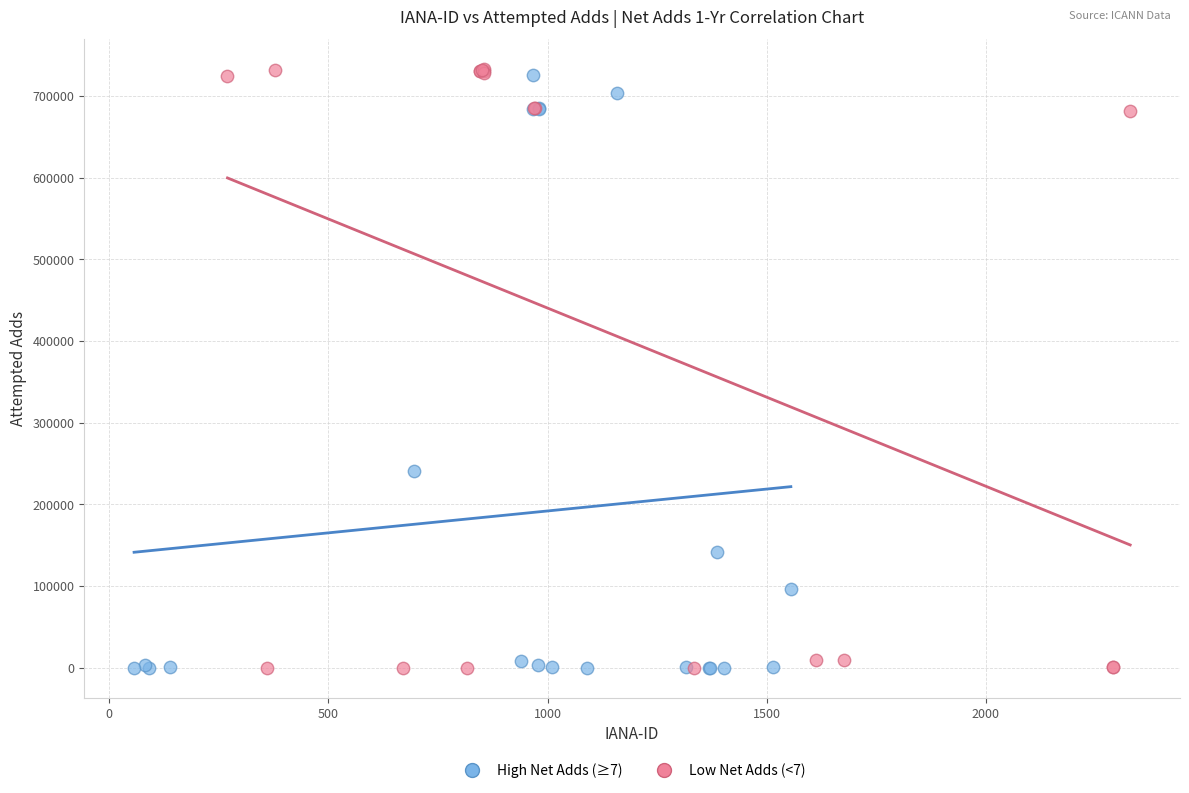

Which series contains the highest Y value?

Low Net Adds (<7)